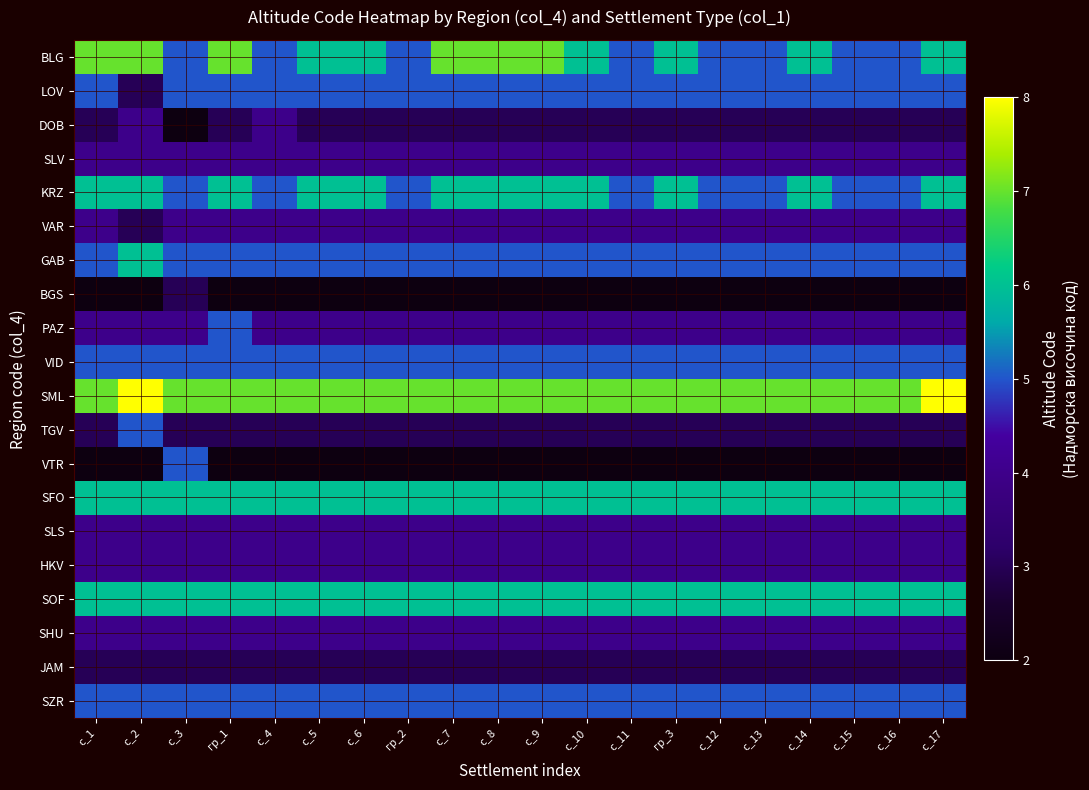

Reading right to left, transcribe all the data shown in this chart.

BLG: с_17=6	с_16=5	с_15=5	с_14=6	с_13=5	с_12=5	гр_3=6	с_11=5	с_10=6	с_9=7	с_8=7	с_7=7	гр_2=5	с_6=6	с_5=6	с_4=5	гр_1=7	с_3=5	с_2=7	с_1=7
LOV: с_17=5	с_16=5	с_15=5	с_14=5	с_13=5	с_12=5	гр_3=5	с_11=5	с_10=5	с_9=5	с_8=5	с_7=5	гр_2=5	с_6=5	с_5=5	с_4=5	гр_1=5	с_3=5	с_2=3	с_1=5
DOB: с_17=3	с_16=3	с_15=3	с_14=3	с_13=3	с_12=3	гр_3=3	с_11=3	с_10=3	с_9=3	с_8=3	с_7=3	гр_2=3	с_6=3	с_5=3	с_4=4	гр_1=3	с_3=2	с_2=4	с_1=3
SLV: с_17=4	с_16=4	с_15=4	с_14=4	с_13=4	с_12=4	гр_3=4	с_11=4	с_10=4	с_9=4	с_8=4	с_7=4	гр_2=4	с_6=4	с_5=4	с_4=4	гр_1=4	с_3=4	с_2=4	с_1=4
KRZ: с_17=6	с_16=5	с_15=5	с_14=6	с_13=5	с_12=5	гр_3=6	с_11=5	с_10=6	с_9=6	с_8=6	с_7=6	гр_2=5	с_6=6	с_5=6	с_4=5	гр_1=6	с_3=5	с_2=6	с_1=6
VAR: с_17=4	с_16=4	с_15=4	с_14=4	с_13=4	с_12=4	гр_3=4	с_11=4	с_10=4	с_9=4	с_8=4	с_7=4	гр_2=4	с_6=4	с_5=4	с_4=4	гр_1=4	с_3=4	с_2=3	с_1=4
GAB: с_17=5	с_16=5	с_15=5	с_14=5	с_13=5	с_12=5	гр_3=5	с_11=5	с_10=5	с_9=5	с_8=5	с_7=5	гр_2=5	с_6=5	с_5=5	с_4=5	гр_1=5	с_3=5	с_2=6	с_1=5
BGS: с_17=2	с_16=2	с_15=2	с_14=2	с_13=2	с_12=2	гр_3=2	с_11=2	с_10=2	с_9=2	с_8=2	с_7=2	гр_2=2	с_6=2	с_5=2	с_4=2	гр_1=2	с_3=3	с_2=2	с_1=2
PAZ: с_17=4	с_16=4	с_15=4	с_14=4	с_13=4	с_12=4	гр_3=4	с_11=4	с_10=4	с_9=4	с_8=4	с_7=4	гр_2=4	с_6=4	с_5=4	с_4=4	гр_1=5	с_3=4	с_2=4	с_1=4
VID: с_17=5	с_16=5	с_15=5	с_14=5	с_13=5	с_12=5	гр_3=5	с_11=5	с_10=5	с_9=5	с_8=5	с_7=5	гр_2=5	с_6=5	с_5=5	с_4=5	гр_1=5	с_3=5	с_2=5	с_1=5
SML: с_17=8	с_16=7	с_15=7	с_14=7	с_13=7	с_12=7	гр_3=7	с_11=7	с_10=7	с_9=7	с_8=7	с_7=7	гр_2=7	с_6=7	с_5=7	с_4=7	гр_1=7	с_3=7	с_2=8	с_1=7
TGV: с_17=3	с_16=3	с_15=3	с_14=3	с_13=3	с_12=3	гр_3=3	с_11=3	с_10=3	с_9=3	с_8=3	с_7=3	гр_2=3	с_6=3	с_5=3	с_4=3	гр_1=3	с_3=3	с_2=5	с_1=3
VTR: с_17=2	с_16=2	с_15=2	с_14=2	с_13=2	с_12=2	гр_3=2	с_11=2	с_10=2	с_9=2	с_8=2	с_7=2	гр_2=2	с_6=2	с_5=2	с_4=2	гр_1=2	с_3=5	с_2=2	с_1=2
SFO: с_17=6	с_16=6	с_15=6	с_14=6	с_13=6	с_12=6	гр_3=6	с_11=6	с_10=6	с_9=6	с_8=6	с_7=6	гр_2=6	с_6=6	с_5=6	с_4=6	гр_1=6	с_3=6	с_2=6	с_1=6
SLS: с_17=4	с_16=4	с_15=4	с_14=4	с_13=4	с_12=4	гр_3=4	с_11=4	с_10=4	с_9=4	с_8=4	с_7=4	гр_2=4	с_6=4	с_5=4	с_4=4	гр_1=4	с_3=4	с_2=4	с_1=4
HKV: с_17=4	с_16=4	с_15=4	с_14=4	с_13=4	с_12=4	гр_3=4	с_11=4	с_10=4	с_9=4	с_8=4	с_7=4	гр_2=4	с_6=4	с_5=4	с_4=4	гр_1=4	с_3=4	с_2=4	с_1=4
SOF: с_17=6	с_16=6	с_15=6	с_14=6	с_13=6	с_12=6	гр_3=6	с_11=6	с_10=6	с_9=6	с_8=6	с_7=6	гр_2=6	с_6=6	с_5=6	с_4=6	гр_1=6	с_3=6	с_2=6	с_1=6
SHU: с_17=4	с_16=4	с_15=4	с_14=4	с_13=4	с_12=4	гр_3=4	с_11=4	с_10=4	с_9=4	с_8=4	с_7=4	гр_2=4	с_6=4	с_5=4	с_4=4	гр_1=4	с_3=4	с_2=4	с_1=4
JAM: с_17=3	с_16=3	с_15=3	с_14=3	с_13=3	с_12=3	гр_3=3	с_11=3	с_10=3	с_9=3	с_8=3	с_7=3	гр_2=3	с_6=3	с_5=3	с_4=3	гр_1=3	с_3=3	с_2=3	с_1=3
SZR: с_17=5	с_16=5	с_15=5	с_14=5	с_13=5	с_12=5	гр_3=5	с_11=5	с_10=5	с_9=5	с_8=5	с_7=5	гр_2=5	с_6=5	с_5=5	с_4=5	гр_1=5	с_3=5	с_2=5	с_1=5